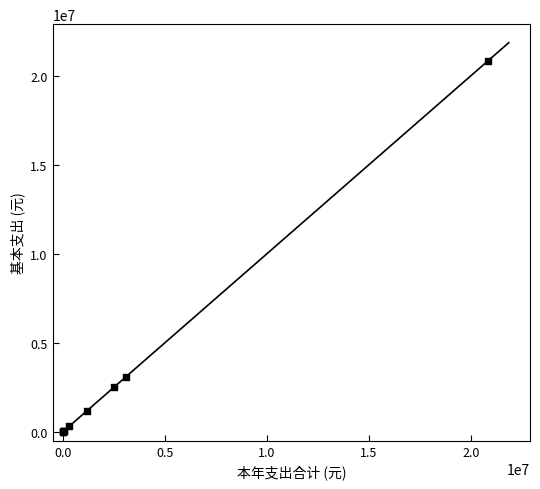

What Y value in the scatter plot is closest to 10409046?

3102041.8